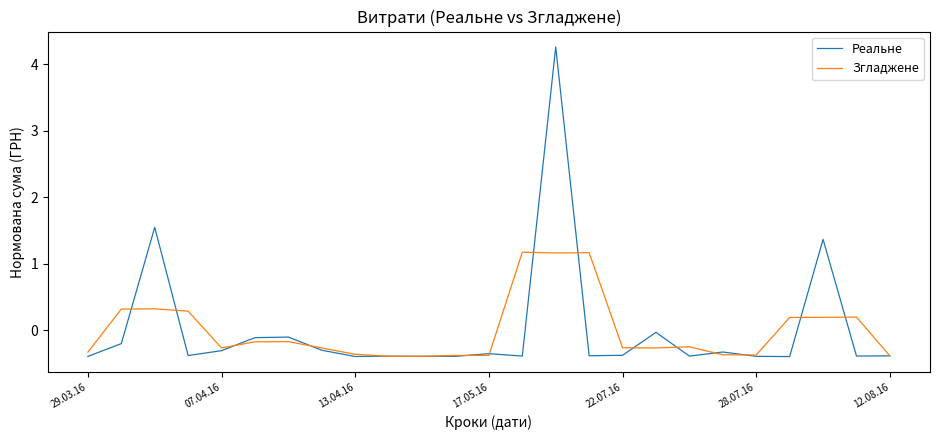

Which series has the widest spread of values?

Реальне